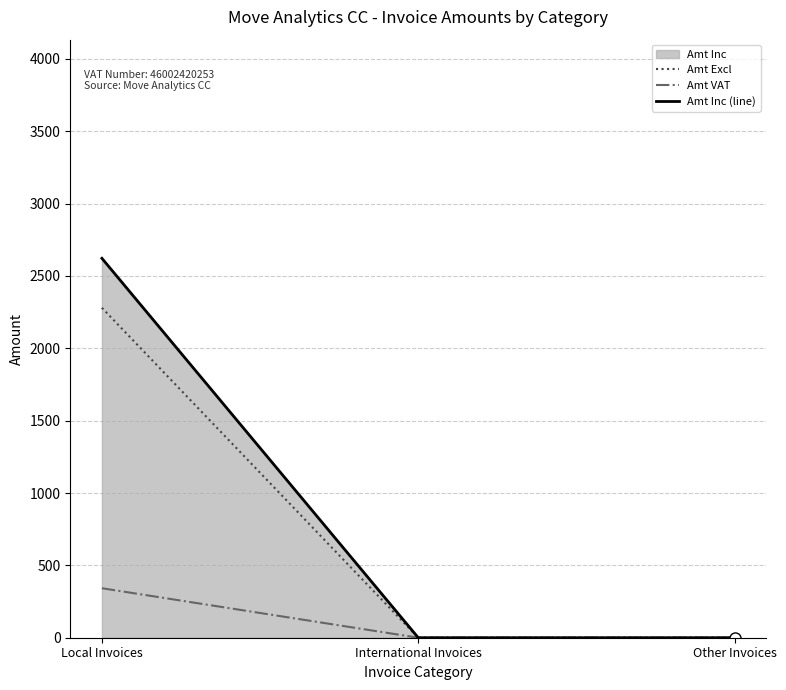

Reading left to right, transcribe all the data shown in this chart.

Amt Excl: 2280	0	0
Amt VAT: 342	0	0
Amt Inc (line): 2622	0	0